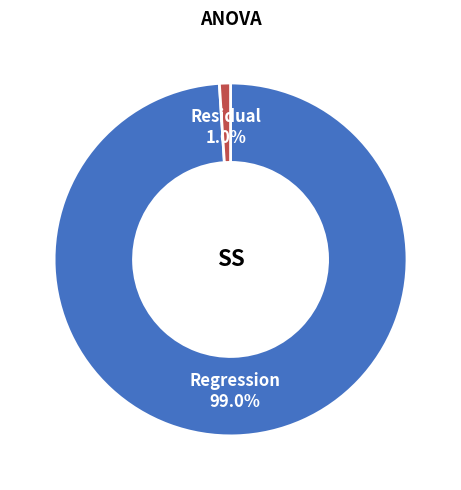

To the nearest percent, what is the difference between the largest and smallest slice percentages?

98%